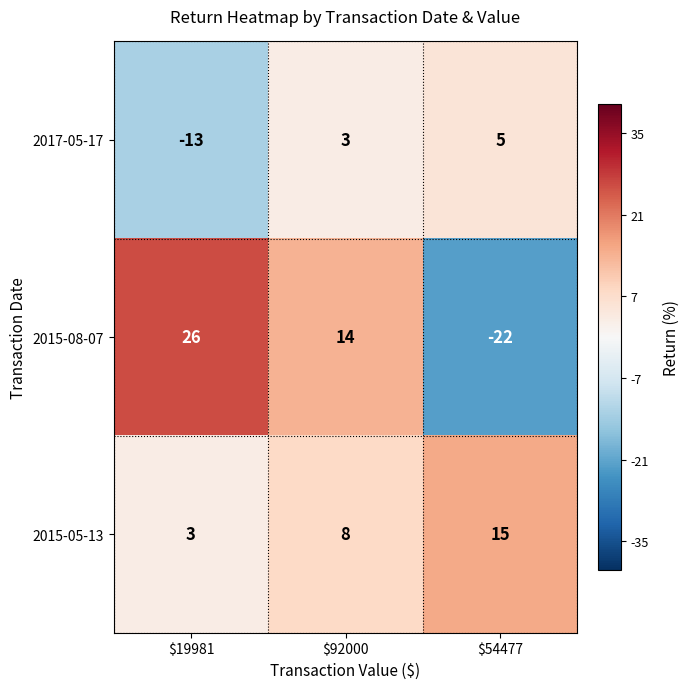

Reading right to left, transcribe all the data shown in this chart.

2017-05-17: 5	3	-13
2015-08-07: -22	14	26
2015-05-13: 15	8	3